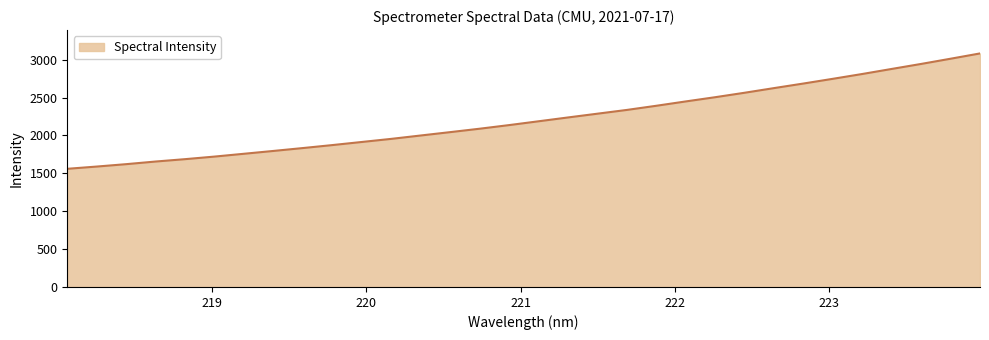

What is the difference between the maximum and minimum values?

1523.1